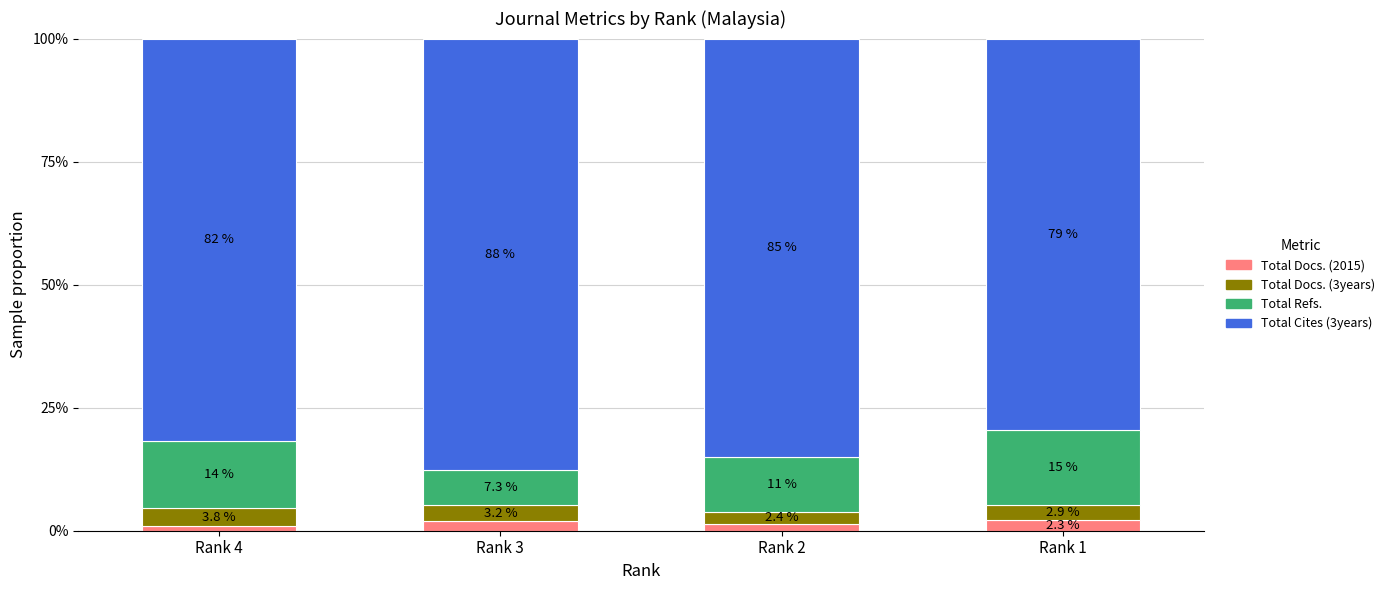

Does the chart contain stacked bars?

Yes